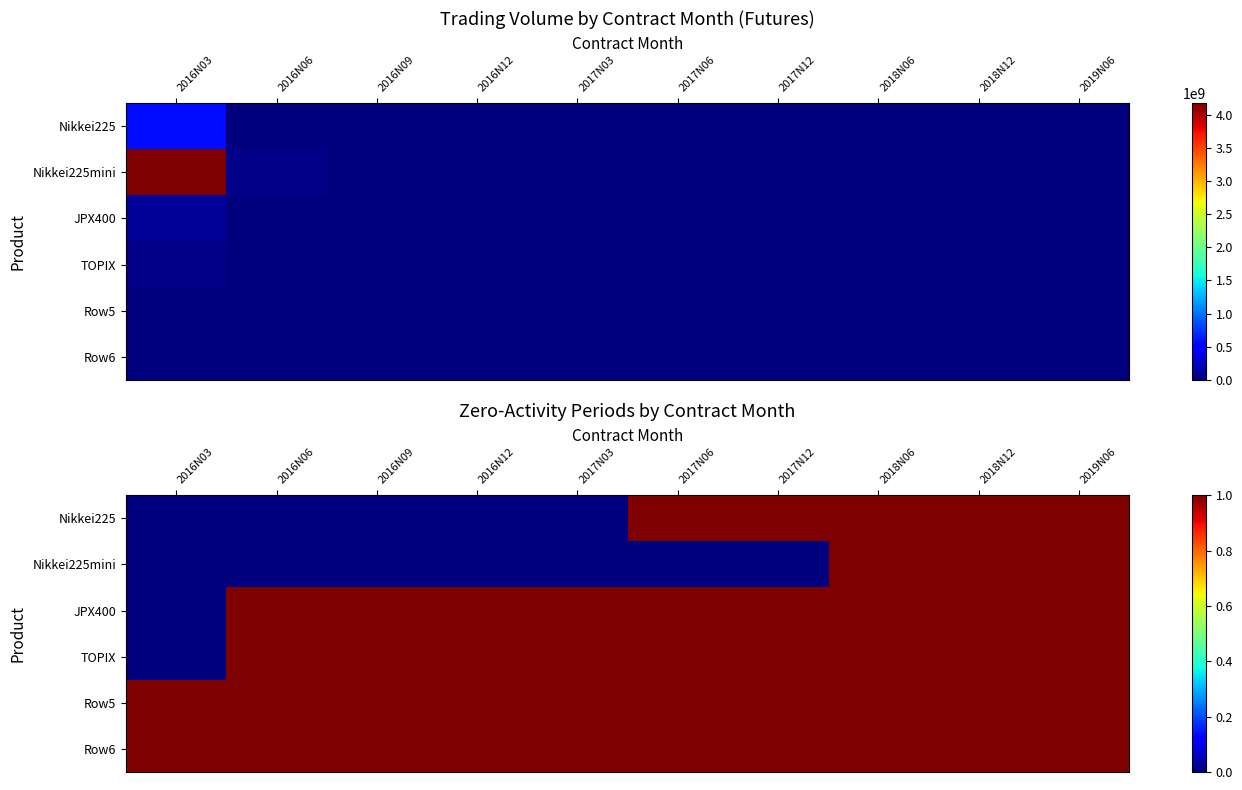

Is it true that Row6 equals 1 at 2016N03?

True